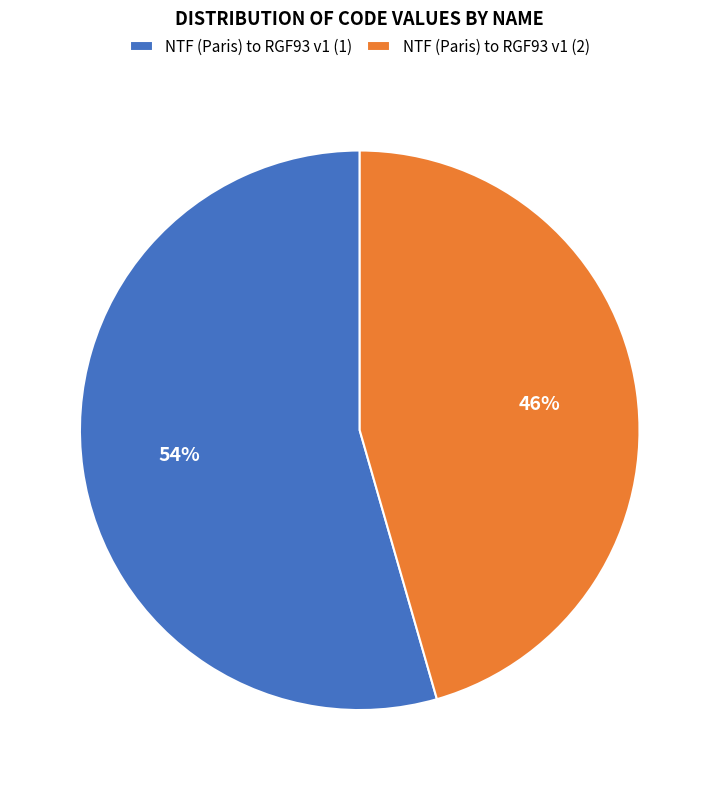

What is the smallest slice in the pie chart?

NTF (Paris) to RGF93 v1 (2)